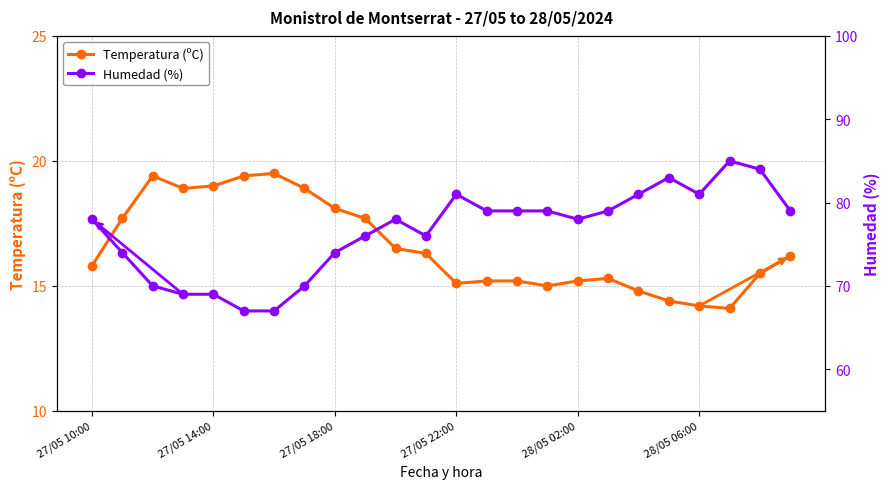

What is the maximum value for Temperatura (ºC)?

19.5